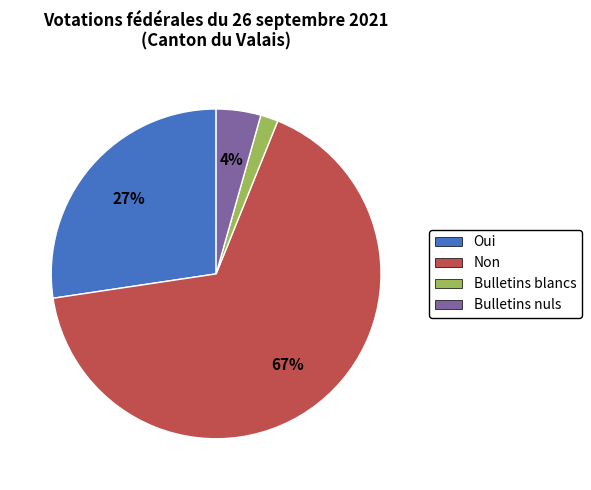

Count the number of slices in the pie.

4